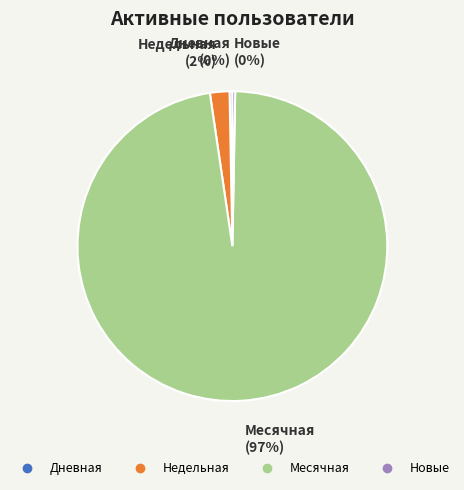

Is there a majority slice in this chart?

Yes